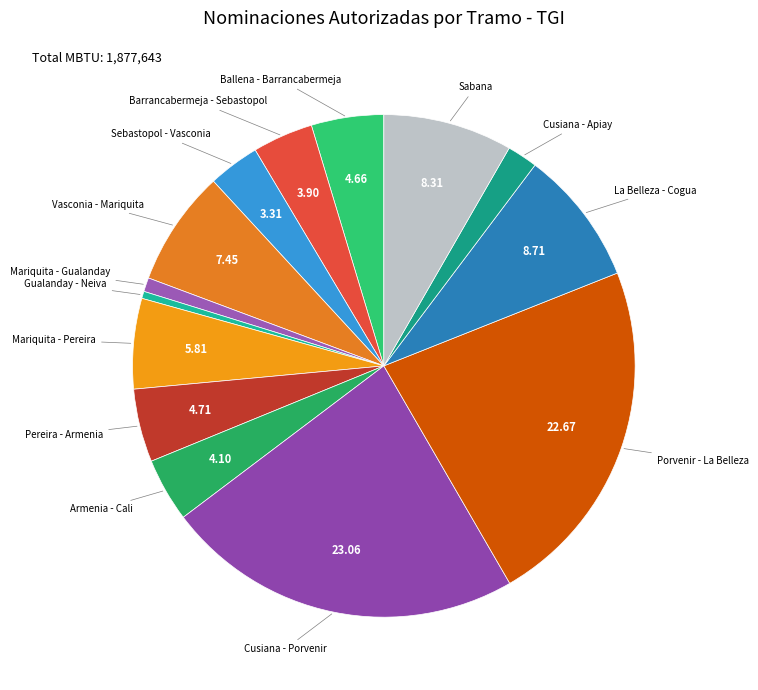

Rank the categories by value from highest to lowest.

Cusiana - Porvenir, Porvenir - La Belleza, La Belleza - Cogua, Sabana, Vasconia - Mariquita, Mariquita - Pereira, Pereira - Armenia, Ballena - Barrancabermeja, Armenia - Cali, Barrancabermeja - Sebastopol, Sebastopol - Vasconia, Cusiana - Apiay, Mariquita - Gualanday, Gualanday - Neiva